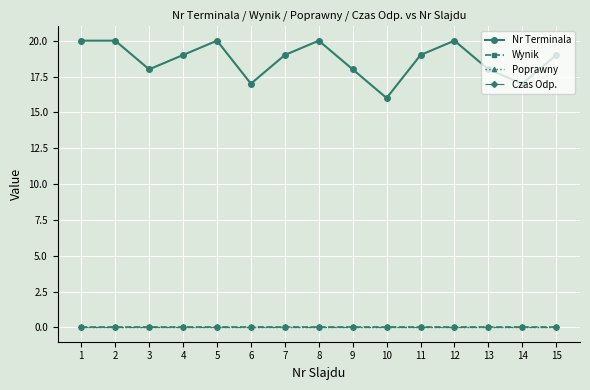

Which series has the largest range (max minus min)?

Nr Terminala